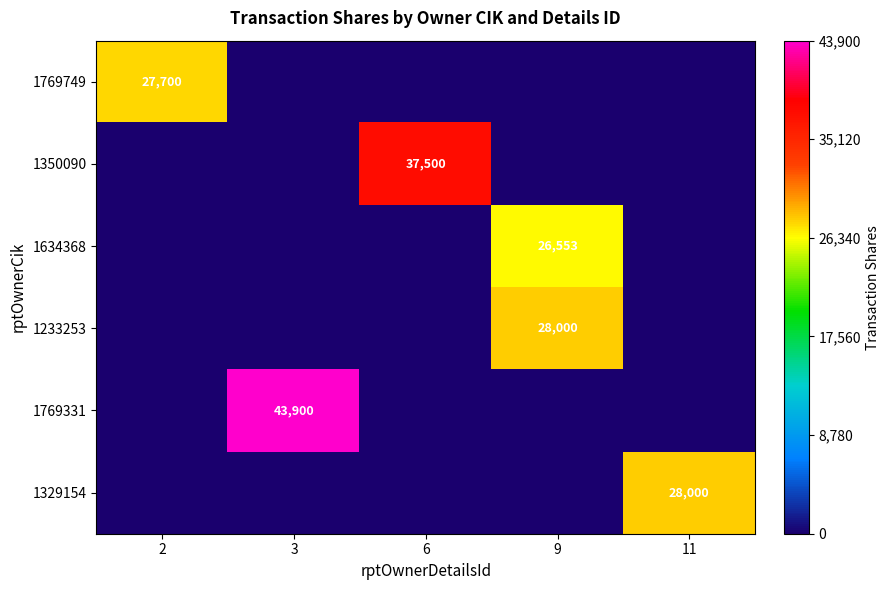

At how many categories does at least one series exceed 26593?

5